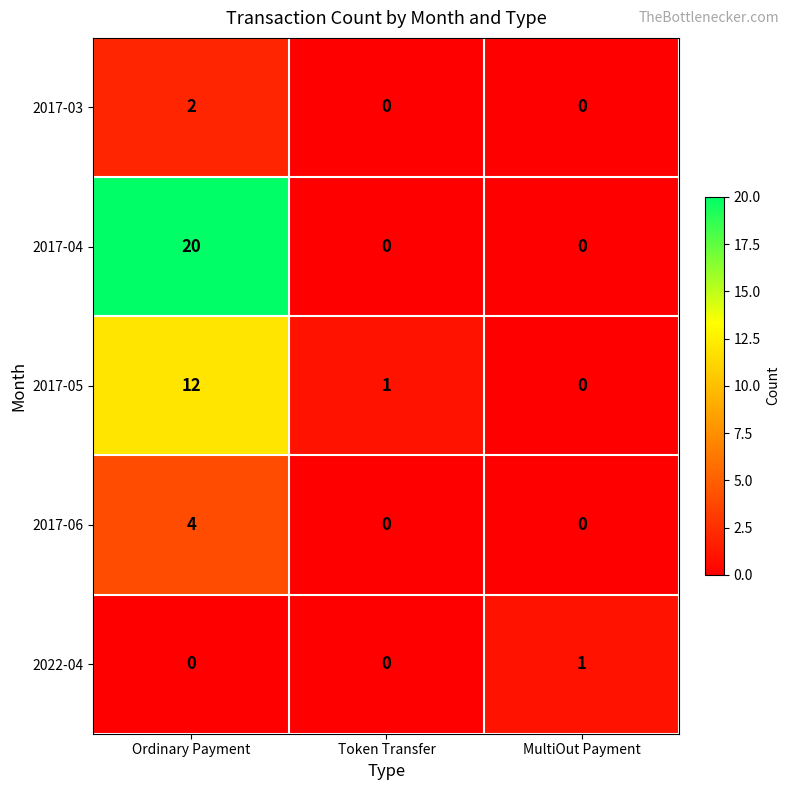

Rank the series by their maximum value, from highest to lowest.

2017-04, 2017-05, 2017-06, 2017-03, 2022-04